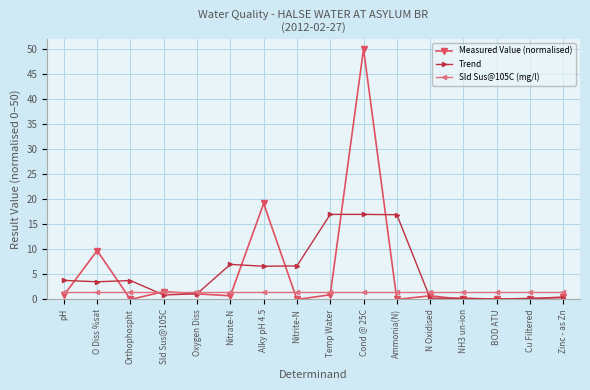

At which category does the chart reach its peak across all series?

Cond @ 25C